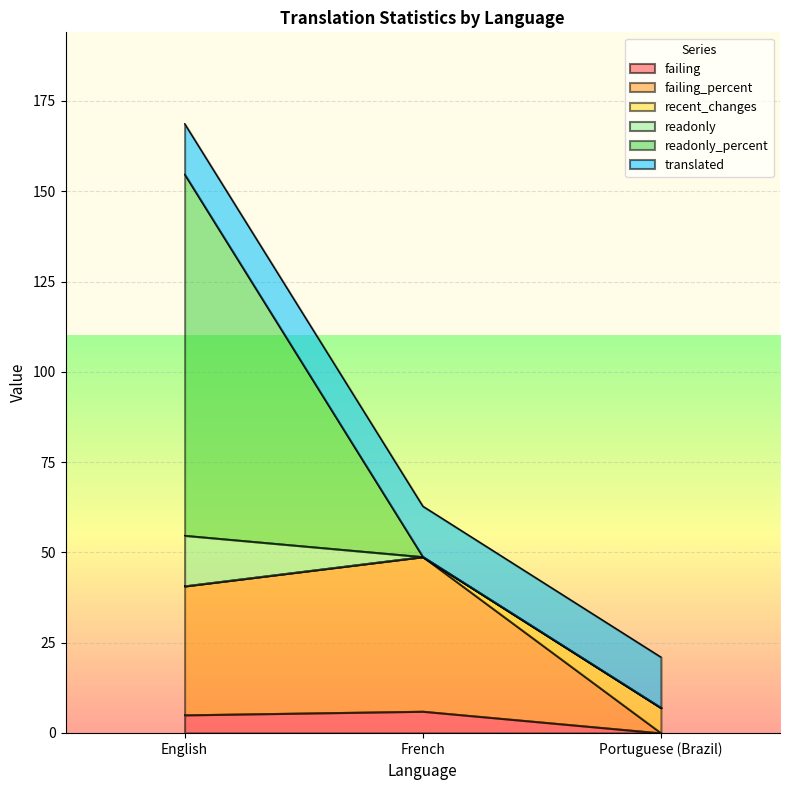

At which label does failing_percent reach its peak?

French